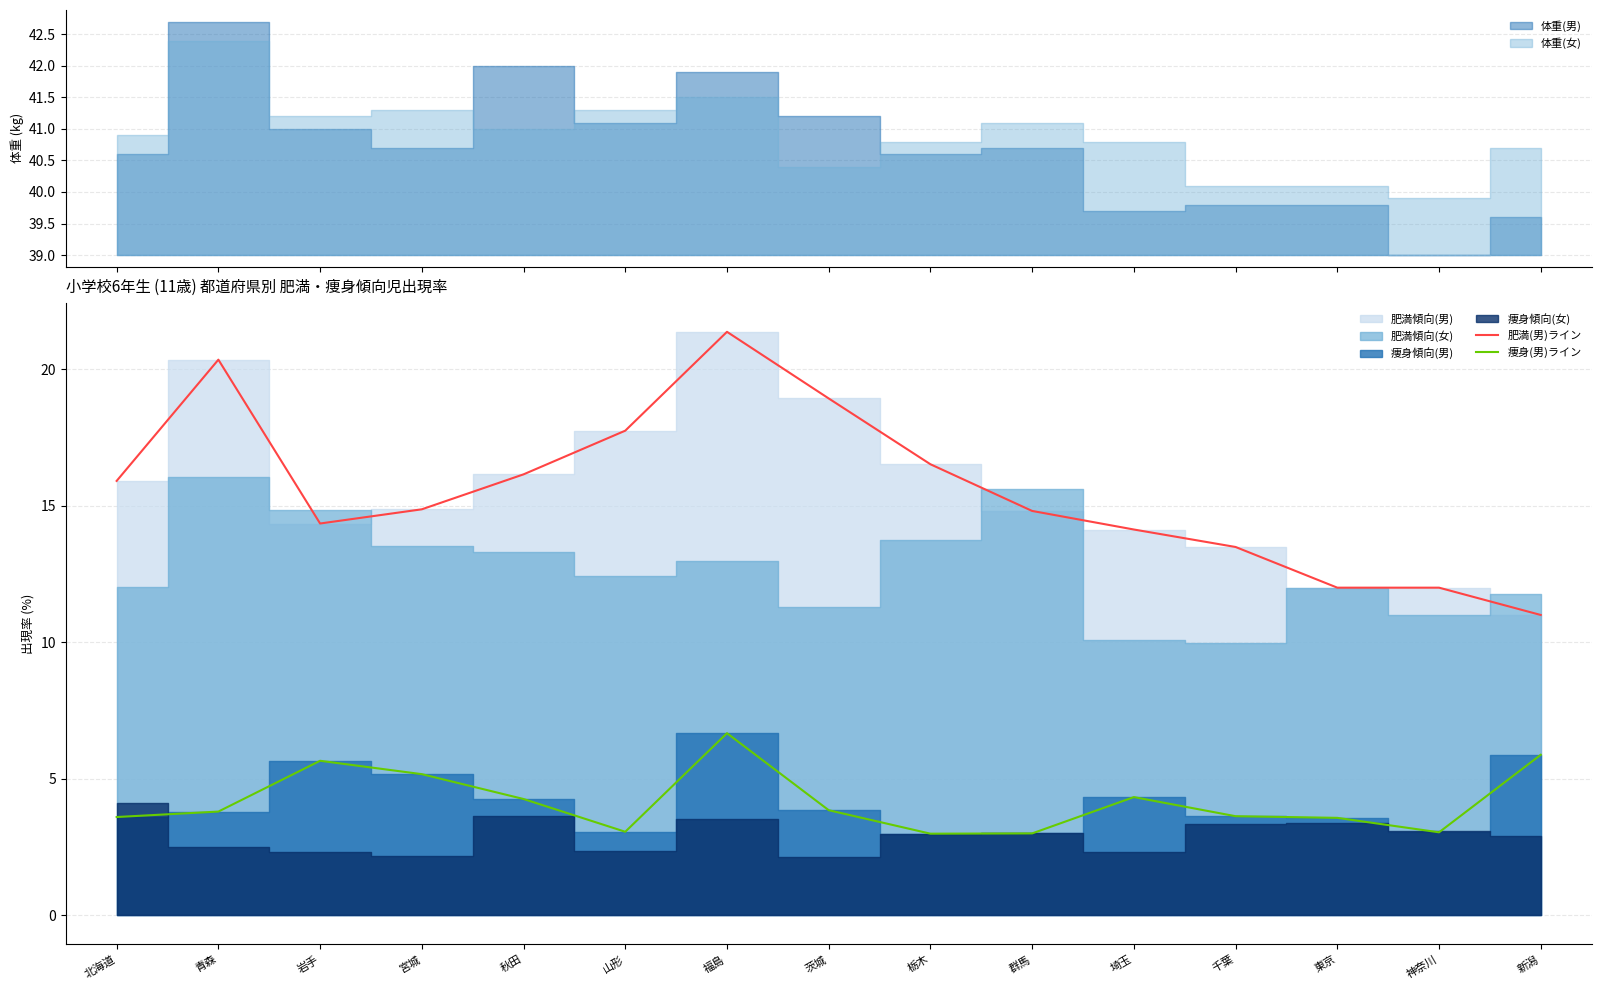

What is the difference between the second highest and minimum values in the 痩身(男)ライン series?

2.9